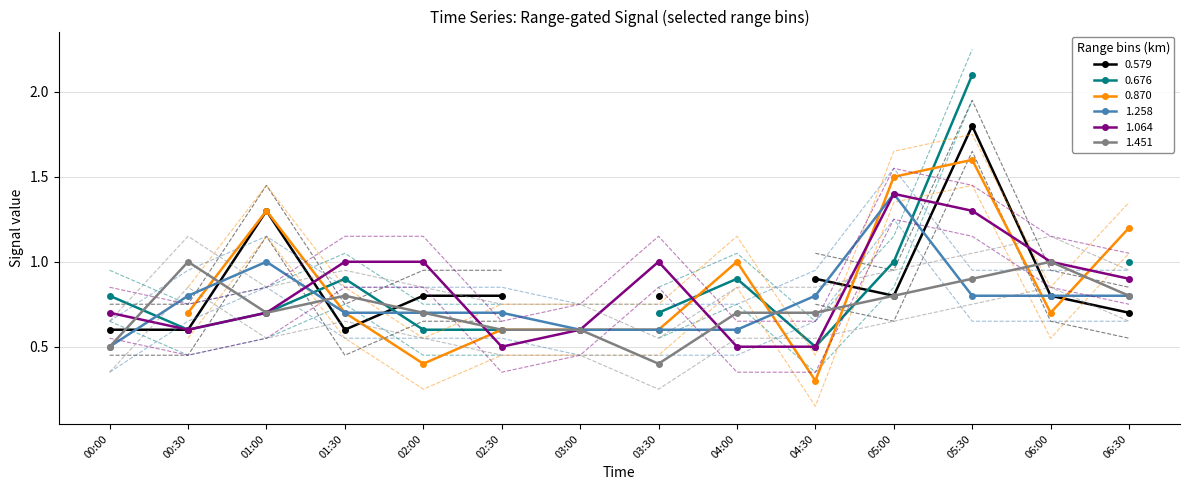

The value of 1.064 at 01:00 is 1.2. True or false?

False